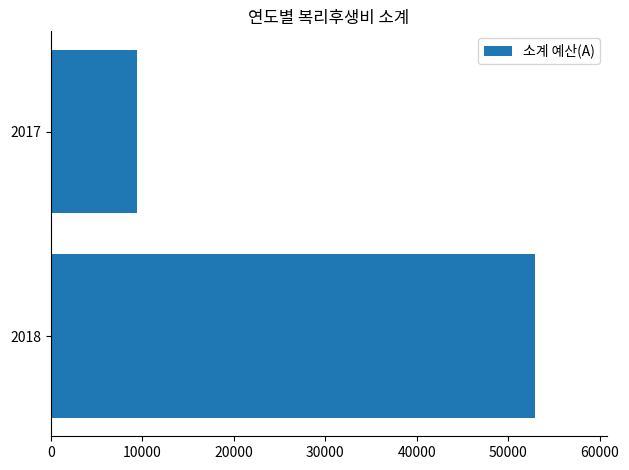

Reading top to bottom, transcribe all the data shown in this chart.

9436	52877